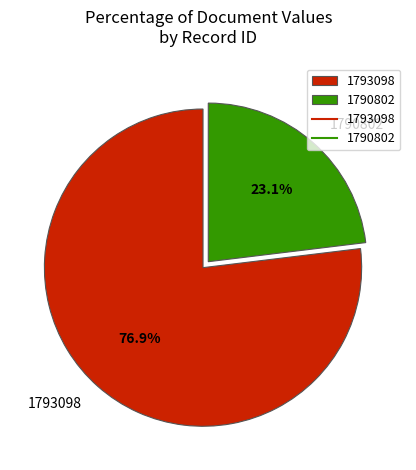

Rank the categories by value from highest to lowest.

1793098, 1790802